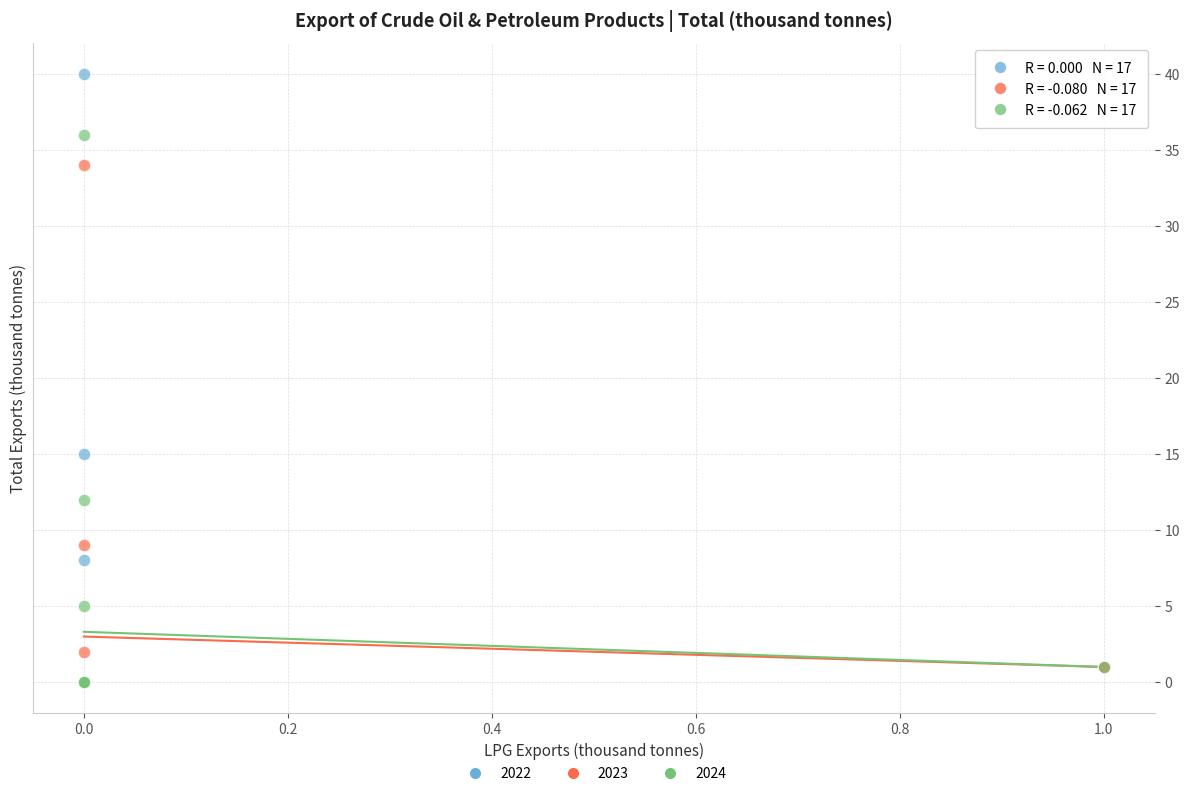

What are all the series names shown in the legend?

2022, 2023, 2024